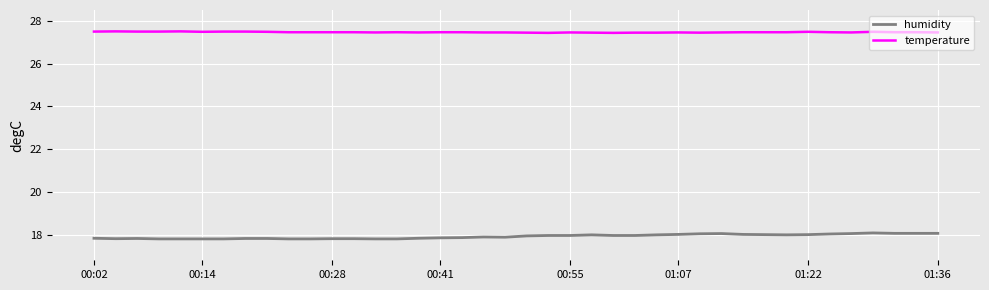

True or false: humidity and temperature cross at least once.

False